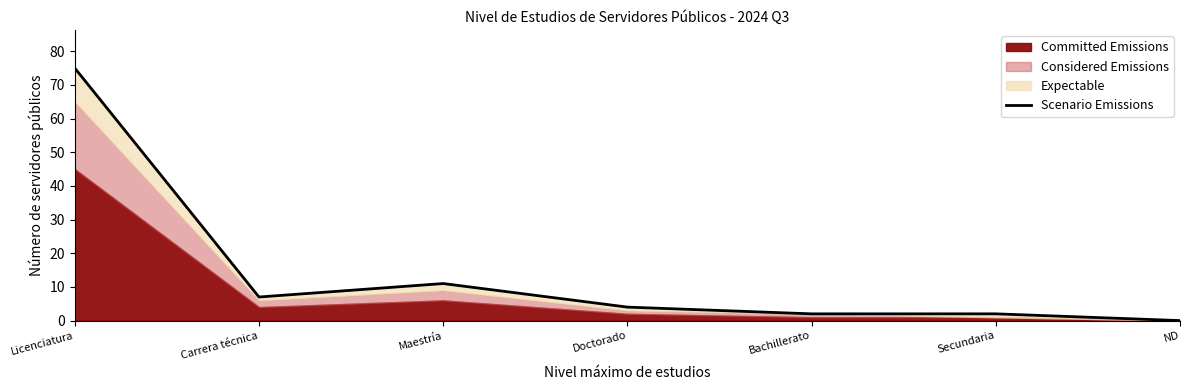

How many points are higher than both their immediate neighbors (excluding endpoints)?

1